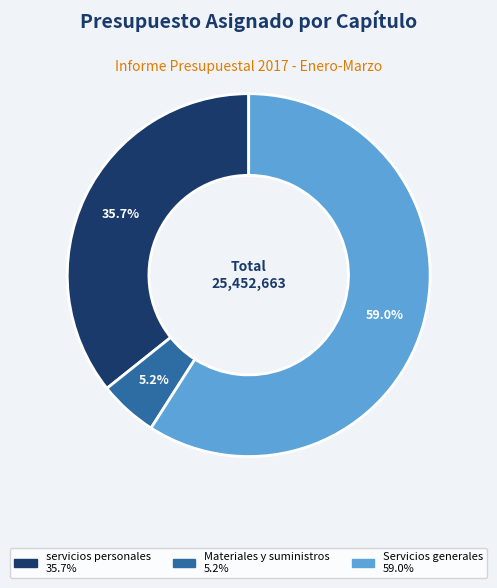

To the nearest percent, what portion does Servicios generales represent?

59%